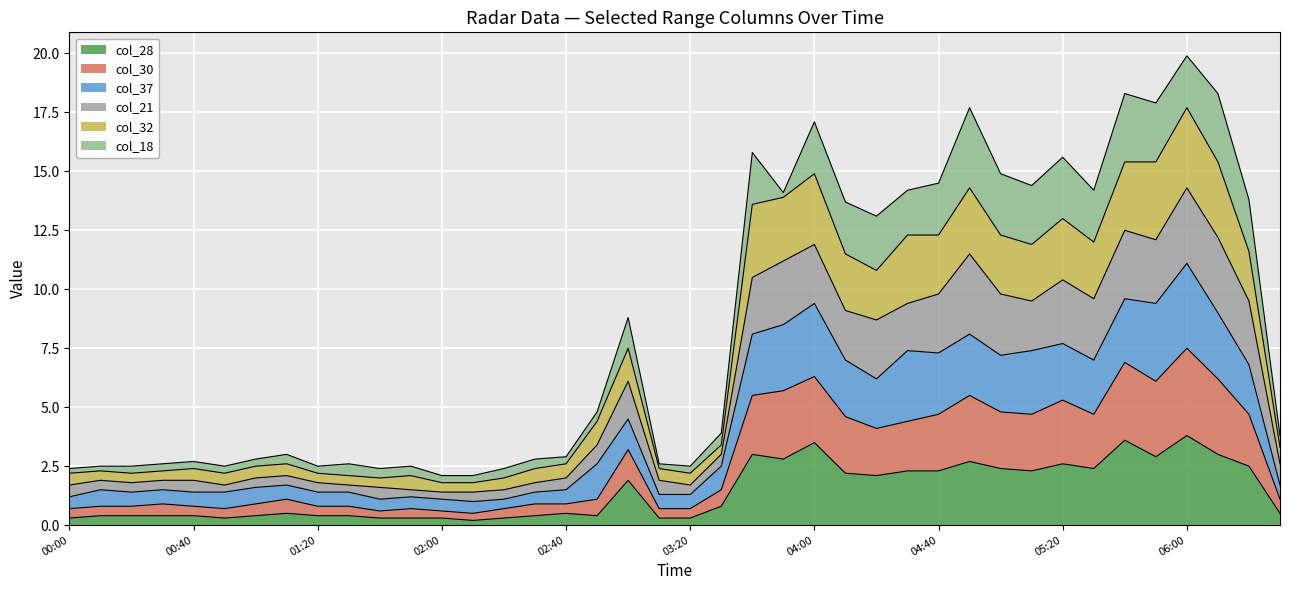

Which label corresponds to the smallest value in the chart?

2010/05/19 02:10